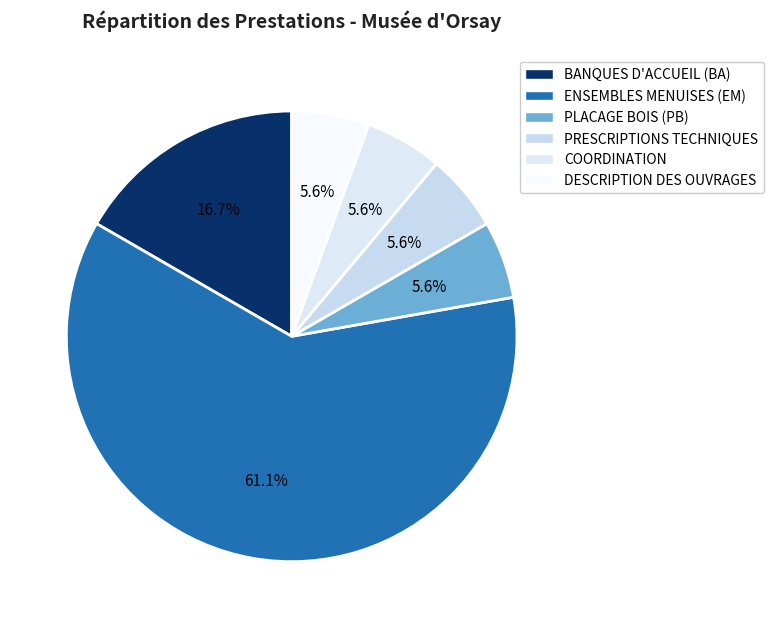

Which slice is the smallest?

PLACAGE BOIS (PB)